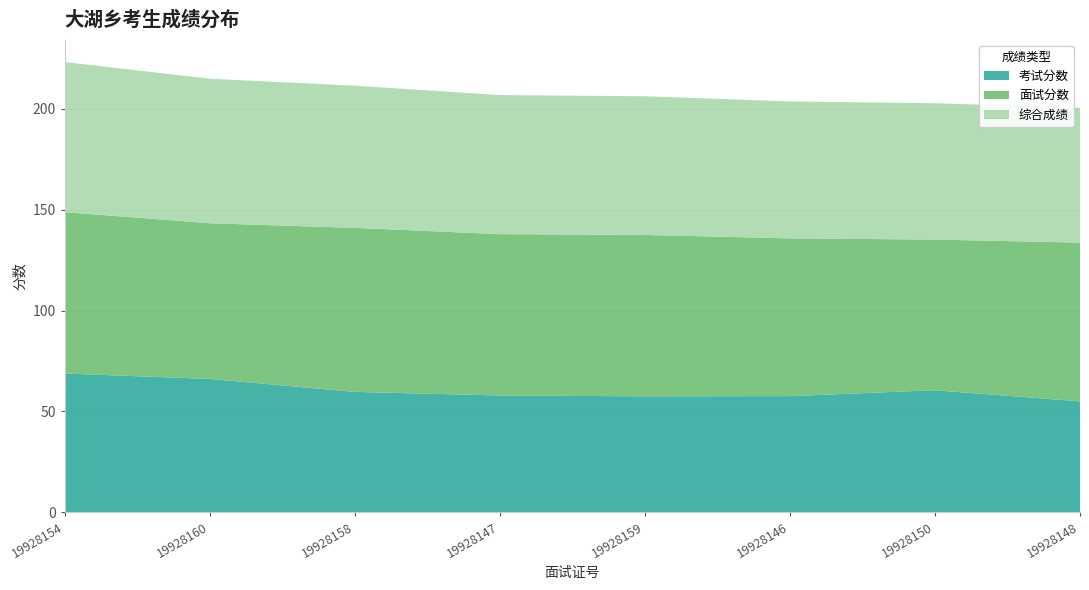

Reading left to right, what are all the values shown in this chart?

考试分数: 68.8	66.1	59.7	57.9	57.5	57.6	60.5	55.0
面试分数: 80.0	77.2	81.3	80.0	80.0	78.2	74.7	78.7
综合成绩: 74.4	71.7	70.5	69.0	68.8	67.9	67.6	66.8